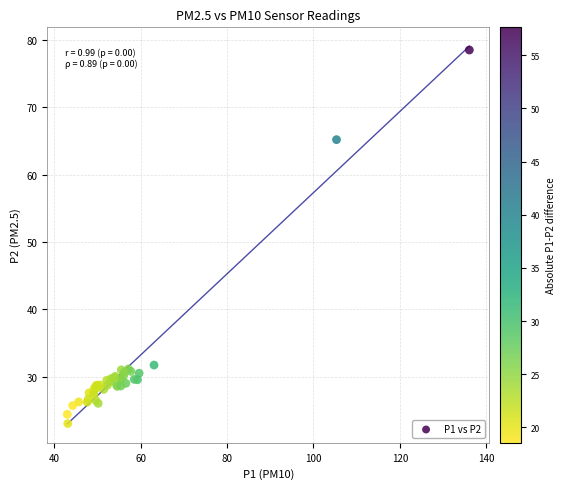

What Y value in the scatter plot is closest to 50?

65.2